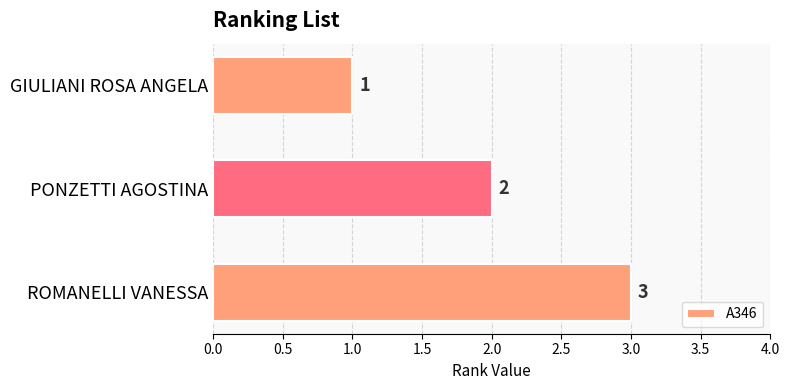

What is the label of the 3rd bar from the top?

ROMANELLI VANESSA